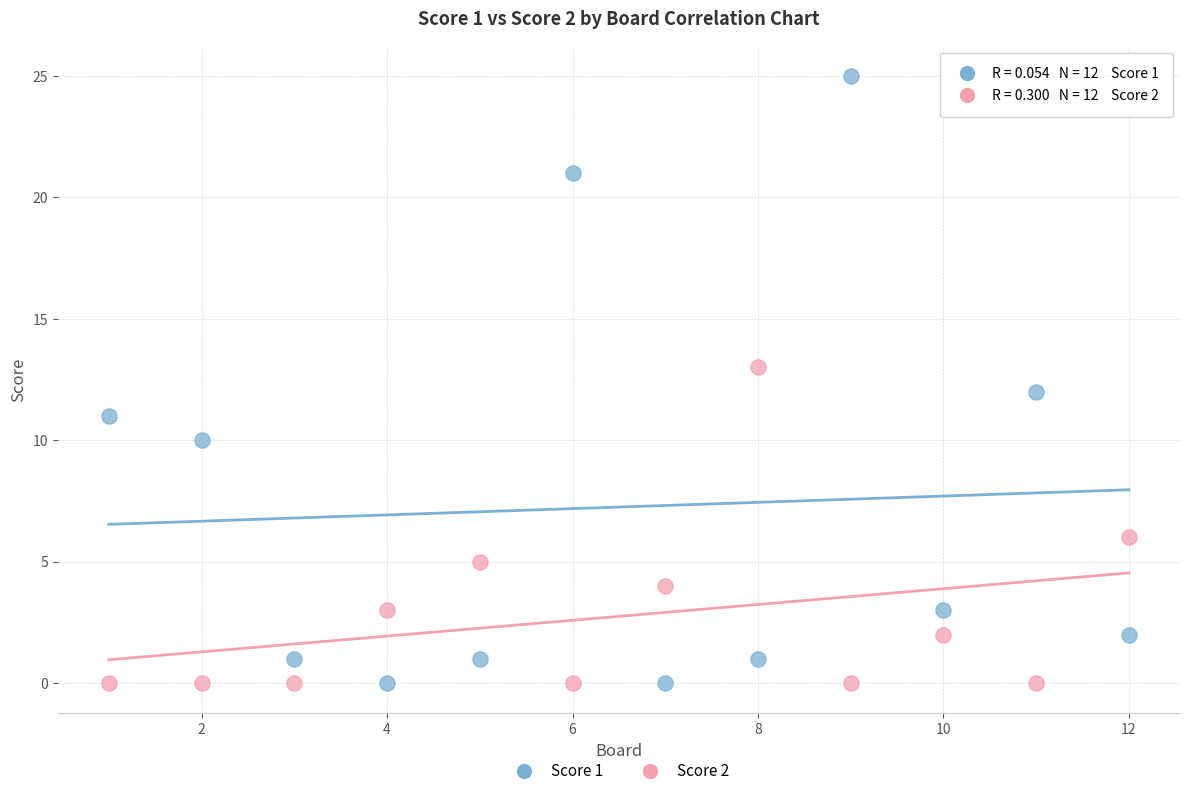

Across all data points, what is the range of X values (max minus min)?

11